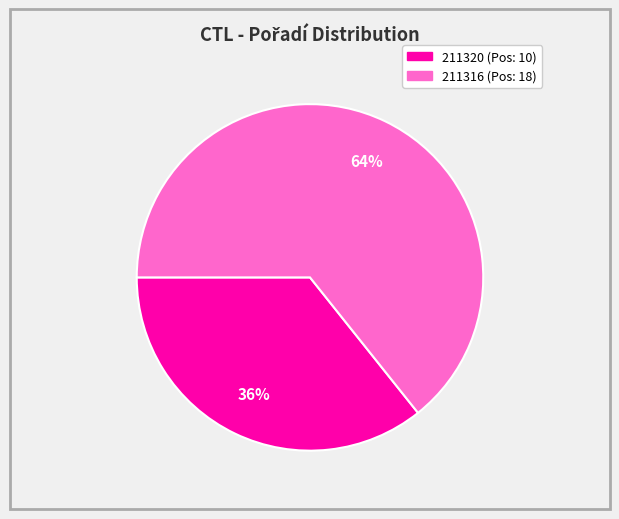

To the nearest percent, what portion does 211320 represent?

36%